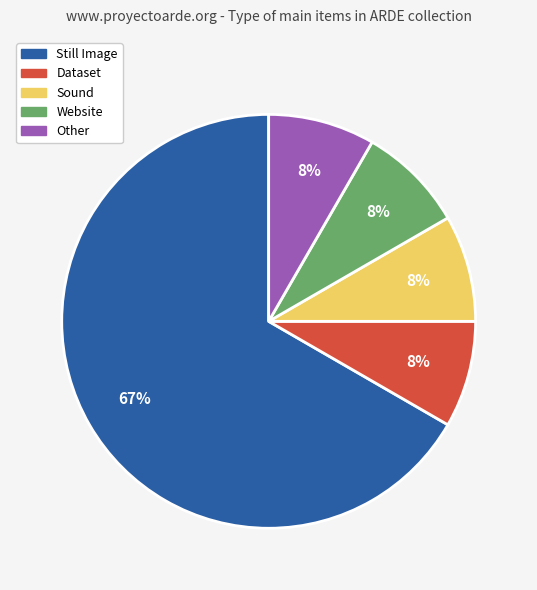

What percentage is the Other slice, to the nearest percent?

8%